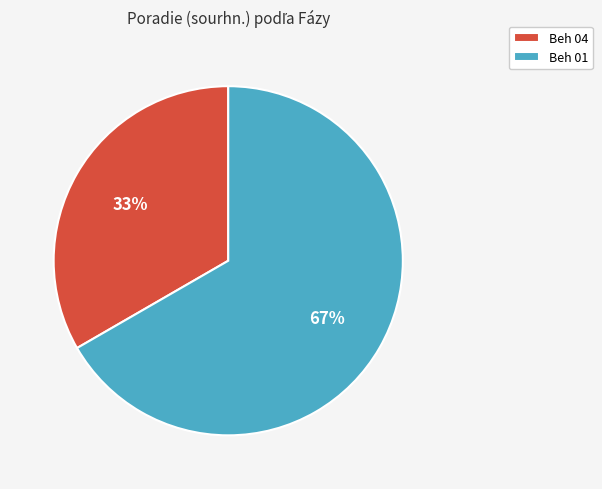

Does Beh 01 represent more than half of the total?

Yes